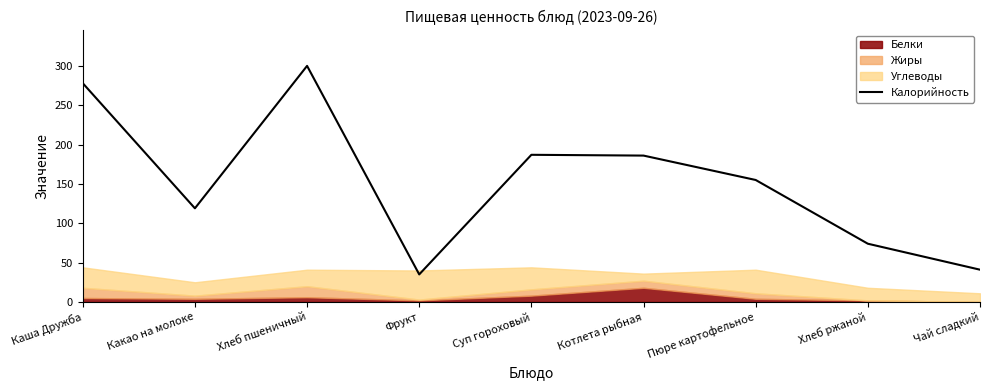

What is the value of the 6th point from the left?

186